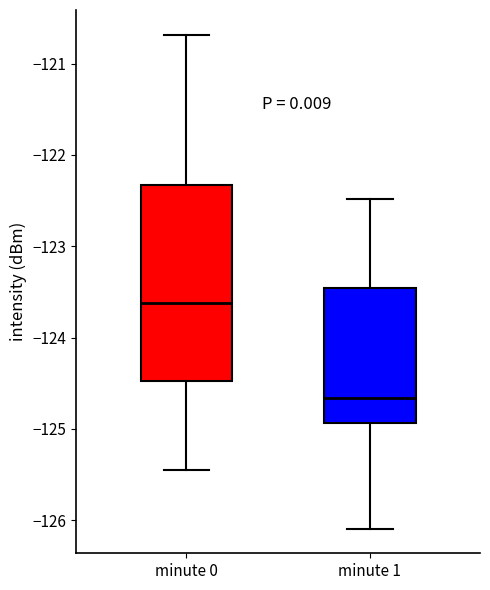

Reading left to right, read every box against the y-axis: the position of its median line, the range the box covers, and the ends of its whiskers. The values are not printed on the chart, so give them approximately, as read against the axis.

minute 0: median -123.6, box -124.5 to -122.3, whiskers -125.4 to -120.7
minute 1: median -124.7, box -124.9 to -123.5, whiskers -126.1 to -122.5